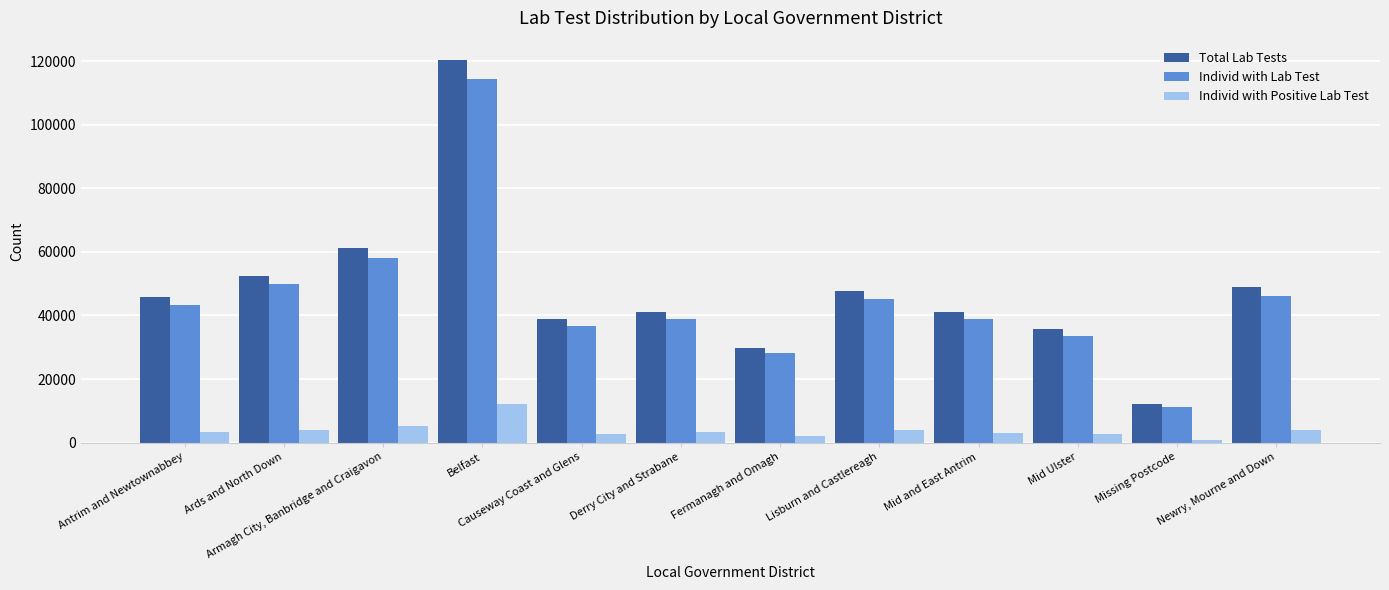

What is the value of the Individ with Lab Test bar at the 12th from the left?

46123